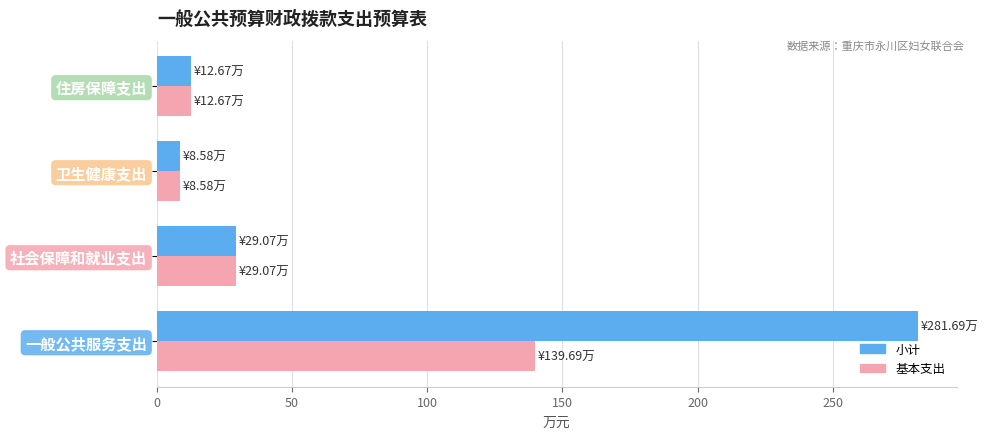

What is the maximum value shown in the chart?

281.7